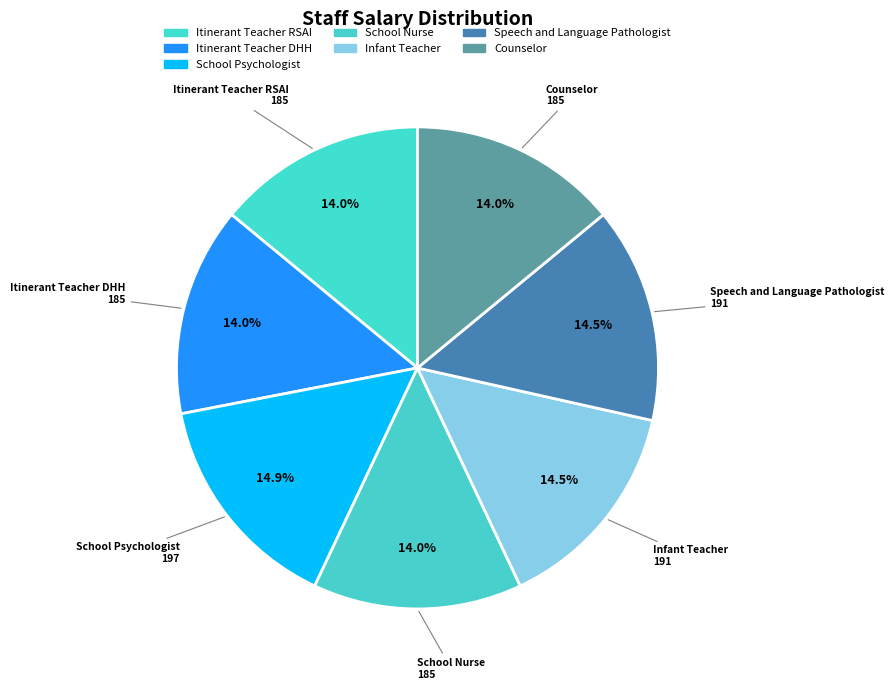

Count the number of slices in the pie.

7